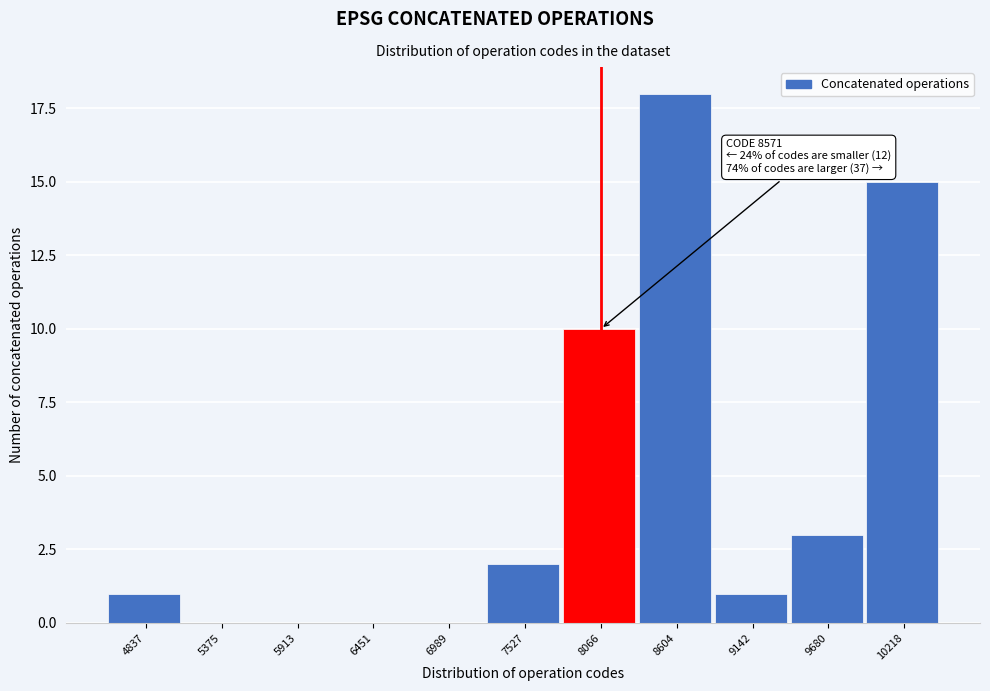

Reading left to right, extract all data points from this chart.

4837=1	5375=0	5913=0	6451=0	6989=0	7527=2	8066=10	8604=18	9142=1	9680=3	10218=15